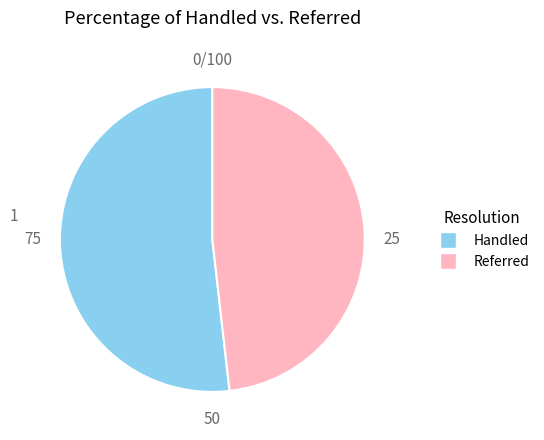

Which has a higher value, Handled or Referred?

Handled